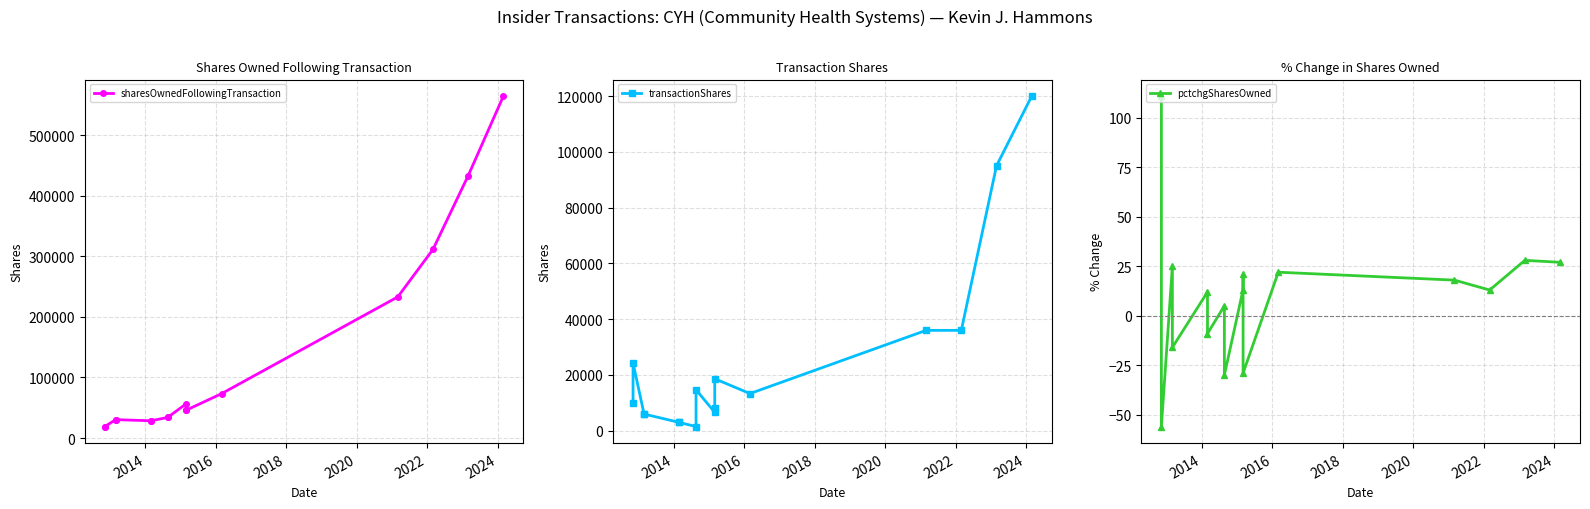

How many lines are shown in the chart?

3